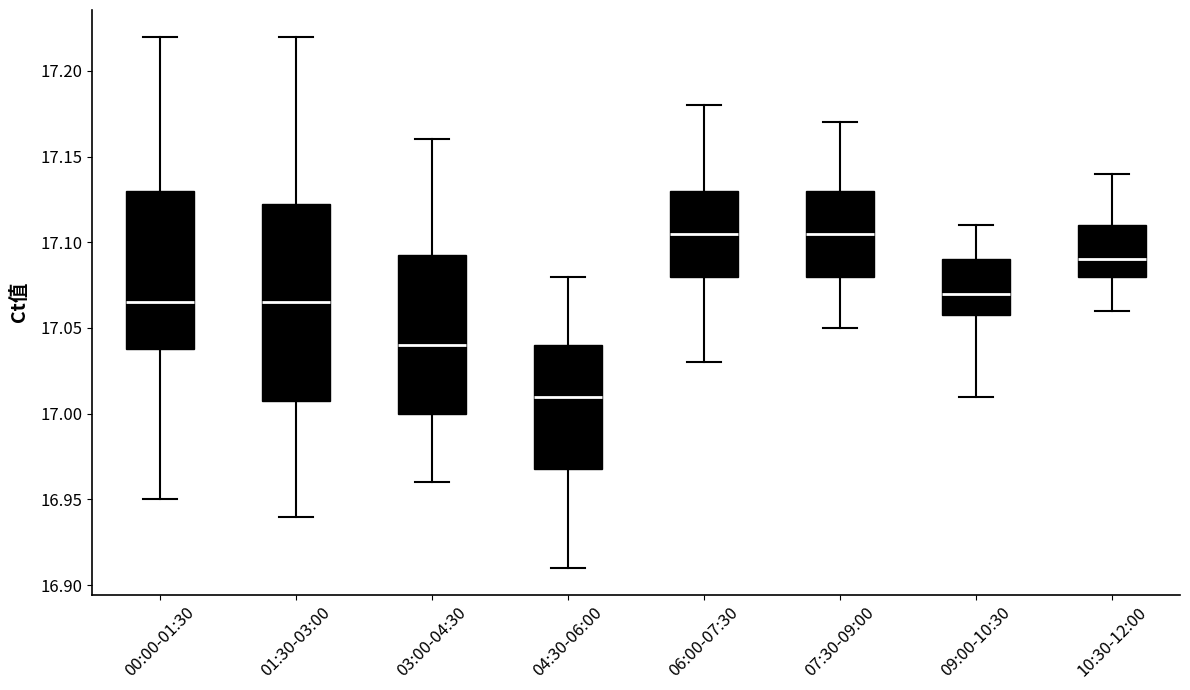

Comparing the boxes themselves (not the whiskers), which one is the tallest?

01:30-03:00